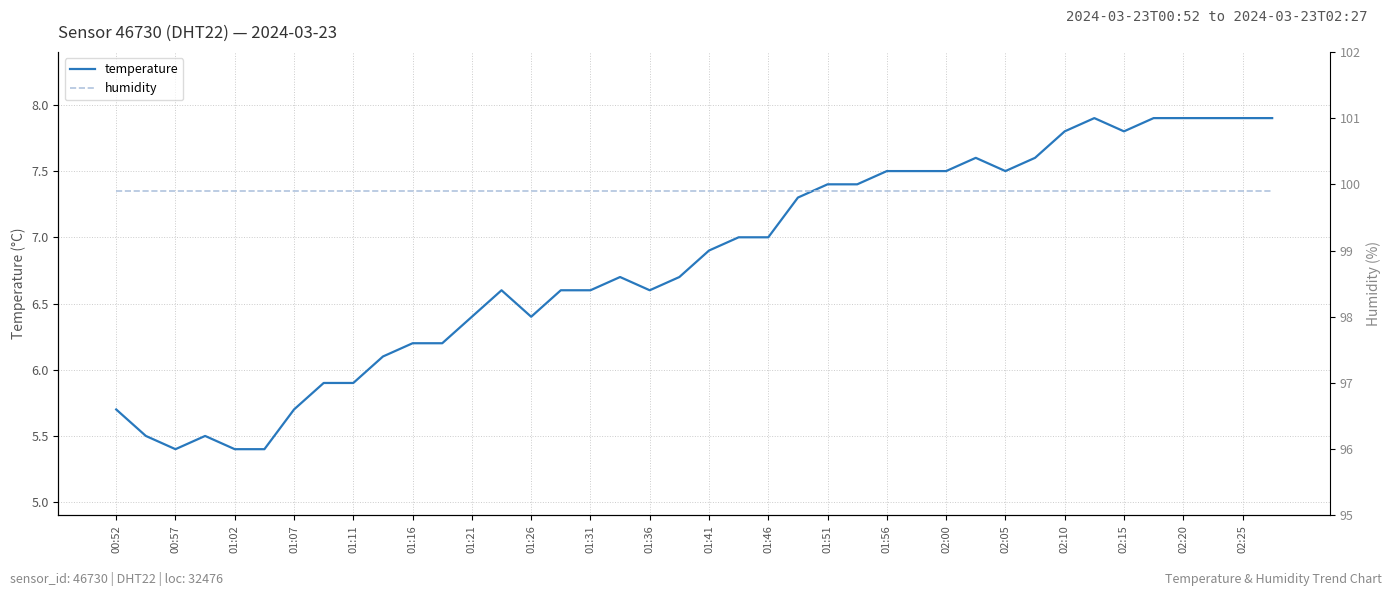

How many distinct data groups are displayed?

2